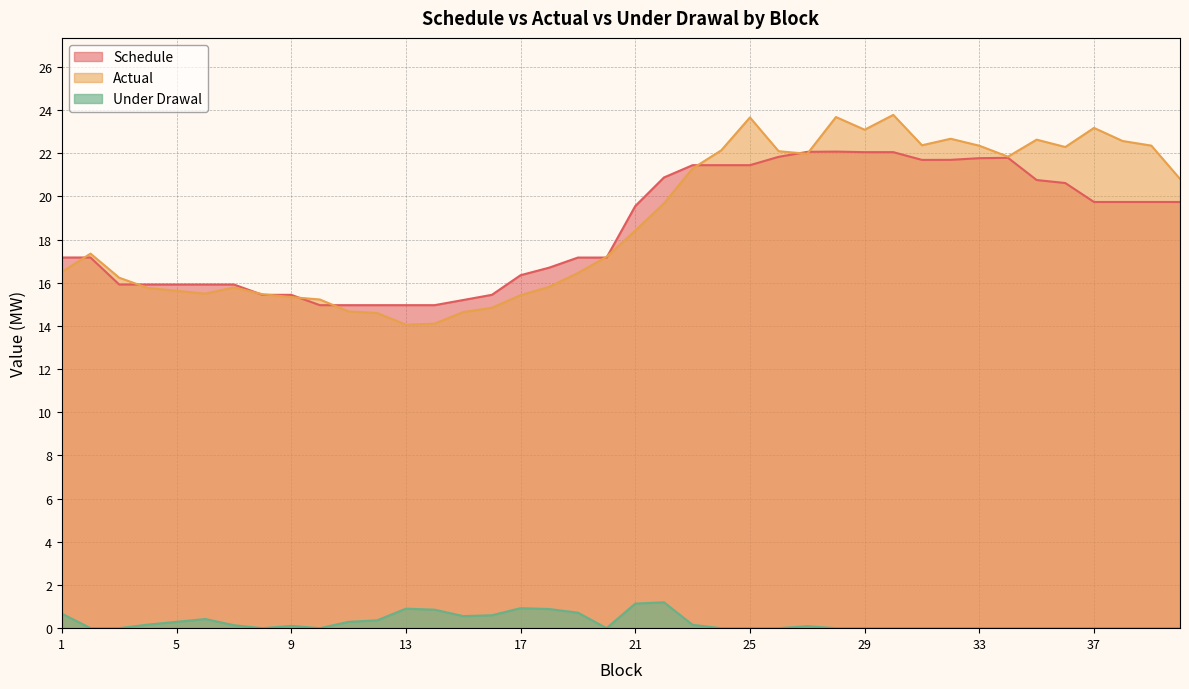

What is the sum of the Schedule values at 17 and 37?

36.1